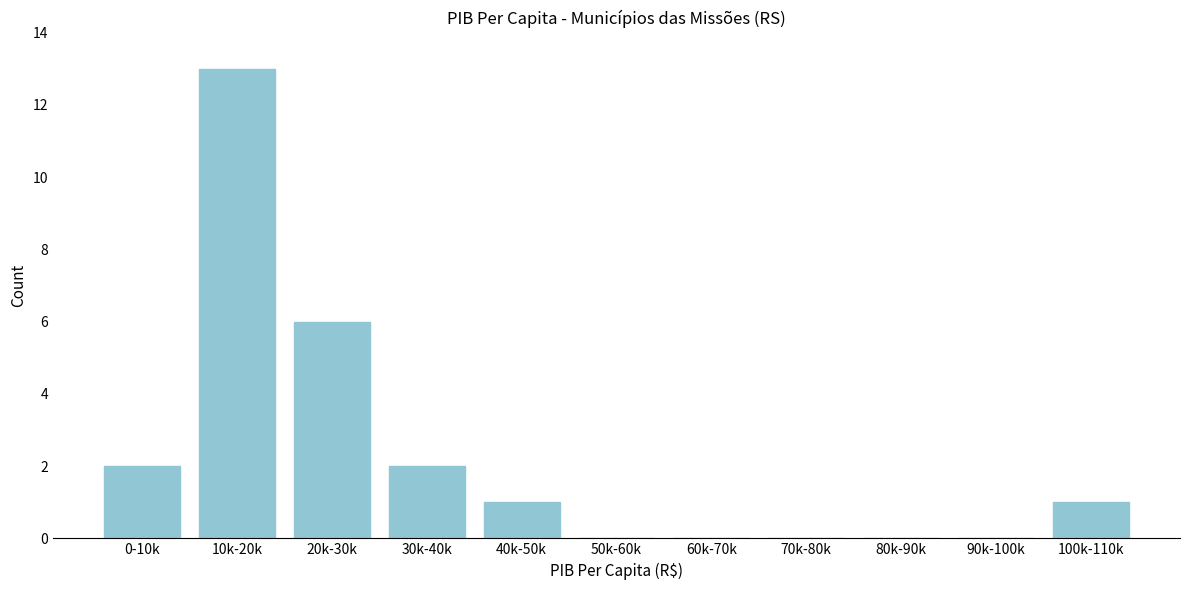

Reading right to left, what are all the values shown in this chart?

100k-110k=1	90k-100k=0	80k-90k=0	70k-80k=0	60k-70k=0	50k-60k=0	40k-50k=1	30k-40k=2	20k-30k=6	10k-20k=13	0-10k=2